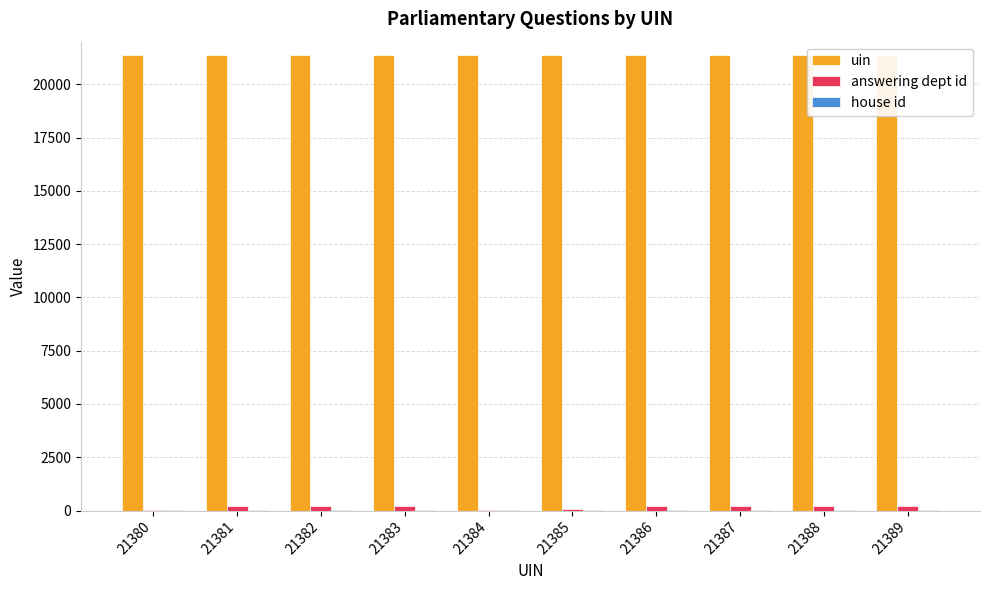

How many categories are shown in the chart?

10